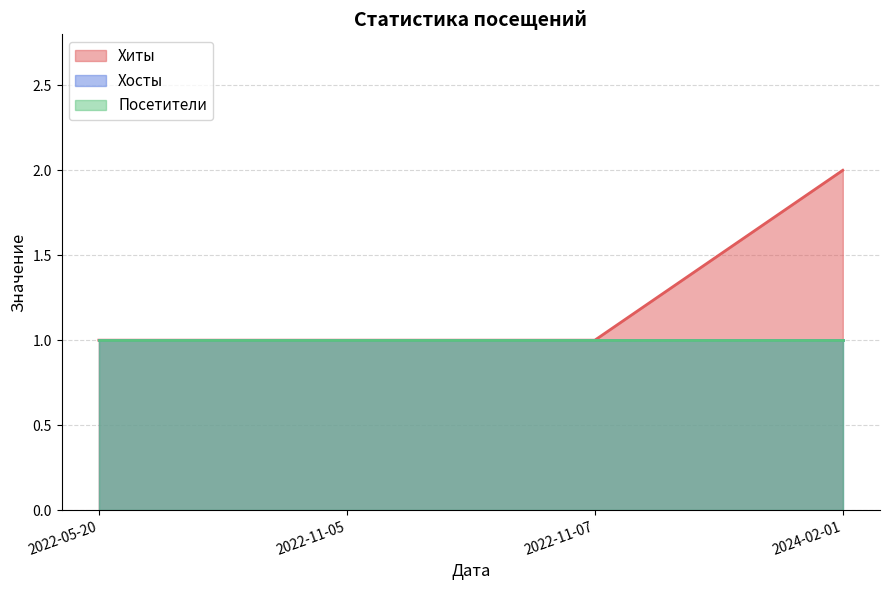

What is the average value of the Хиты series?

1